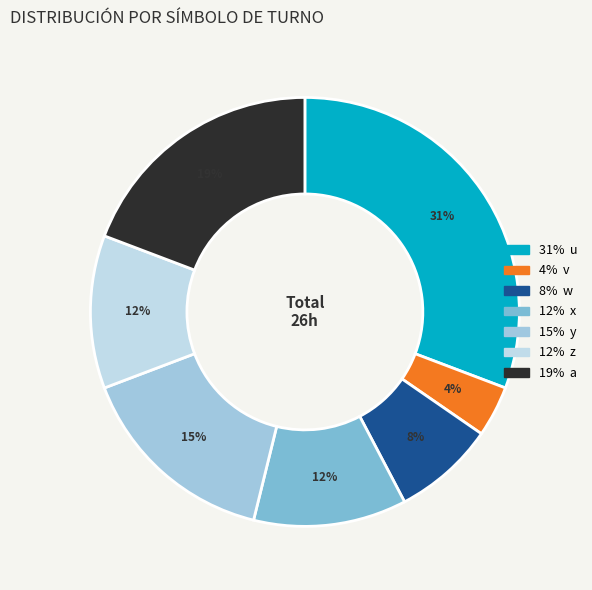

To the nearest percent, what is the average slice percentage?

14%